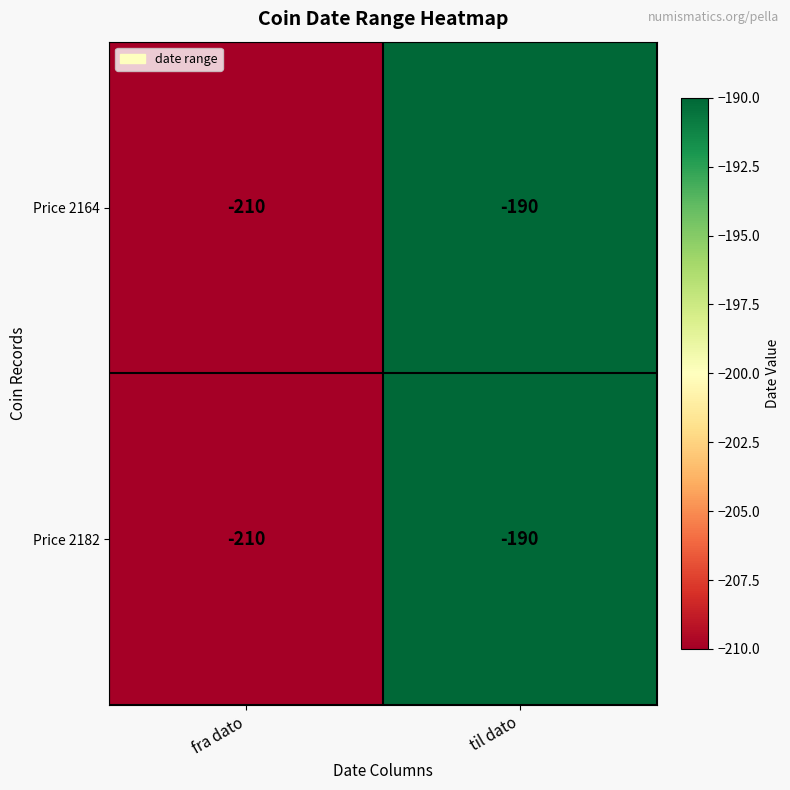

What is the difference between the maximum and minimum values in the Price 2164 series?

20